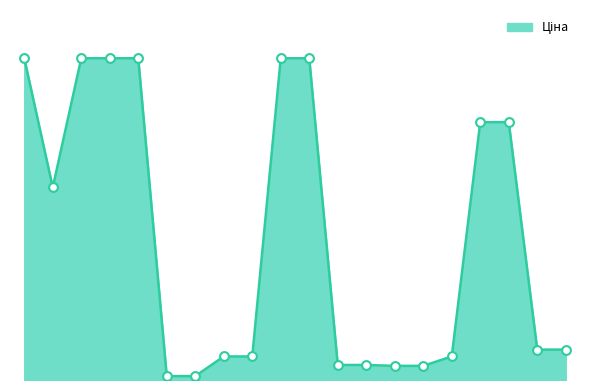

Does the chart have visible grid lines?

No